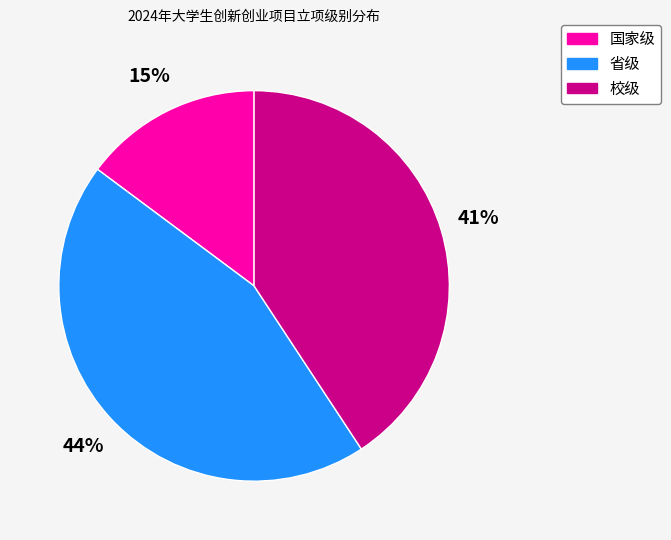

Rank the categories by value from highest to lowest.

省级, 校级, 国家级